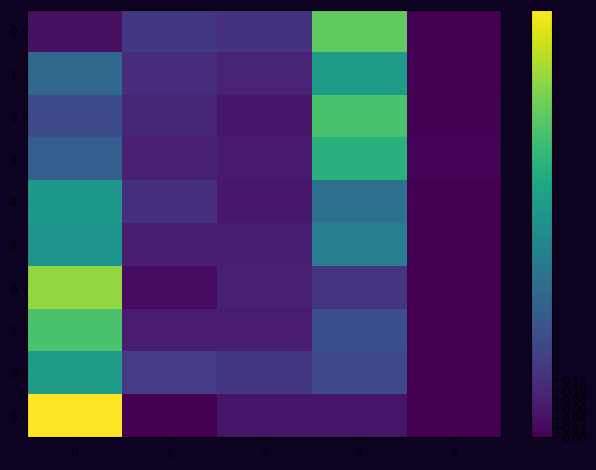

Between 2 and 4, which is larger?

2